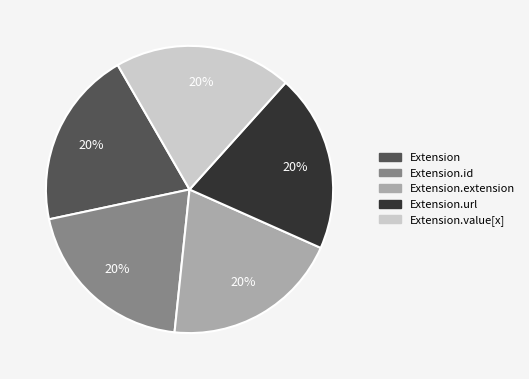

Is there any slice that represents more than half of the pie?

No